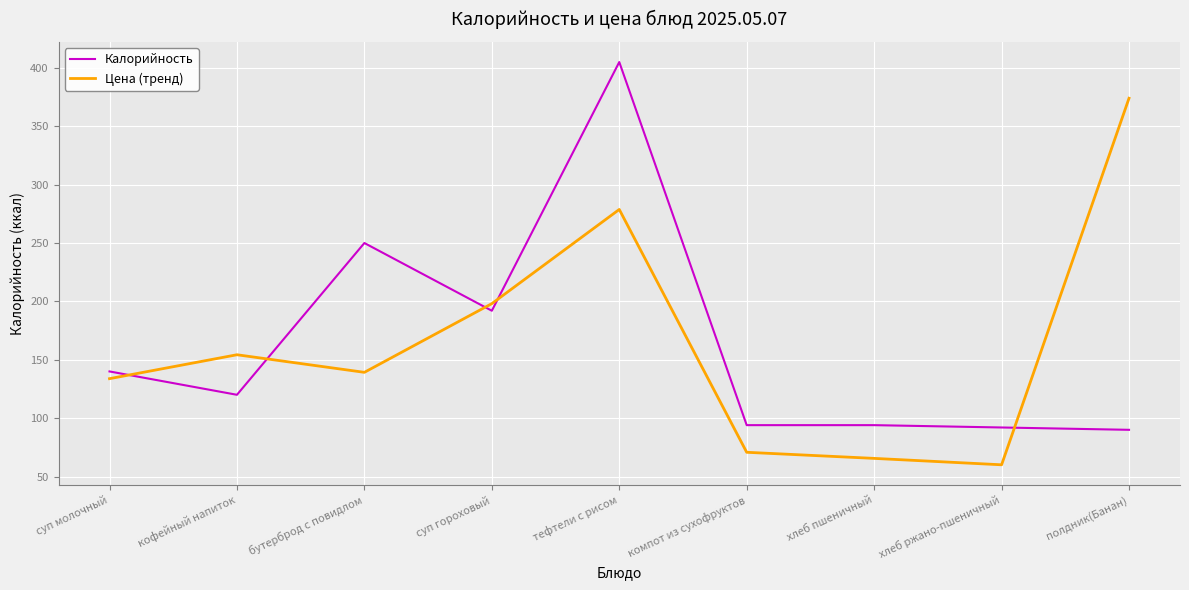

Reading left to right, transcribe all the data shown in this chart.

Калорийность: суп молочный=140.0	кофейный напиток=120.0	бутерброд с повидлом=250.0	суп гороховый=192.0	тефтели с рисом=405.0	компот из сухофруктов=94.0	хлеб пшеничный=94.0	хлеб ржано-пшеничный=92.0	полдник(Банан)=90.0
Цена (тренд): суп молочный=133.8	кофейный напиток=154.3	бутерброд с повидлом=139.2	суп гороховый=198.1	тефтели с рисом=278.7	компот из сухофруктов=70.8	хлеб пшеничный=65.5	хлеб ржано-пшеничный=60.0	полдник(Банан)=374.0